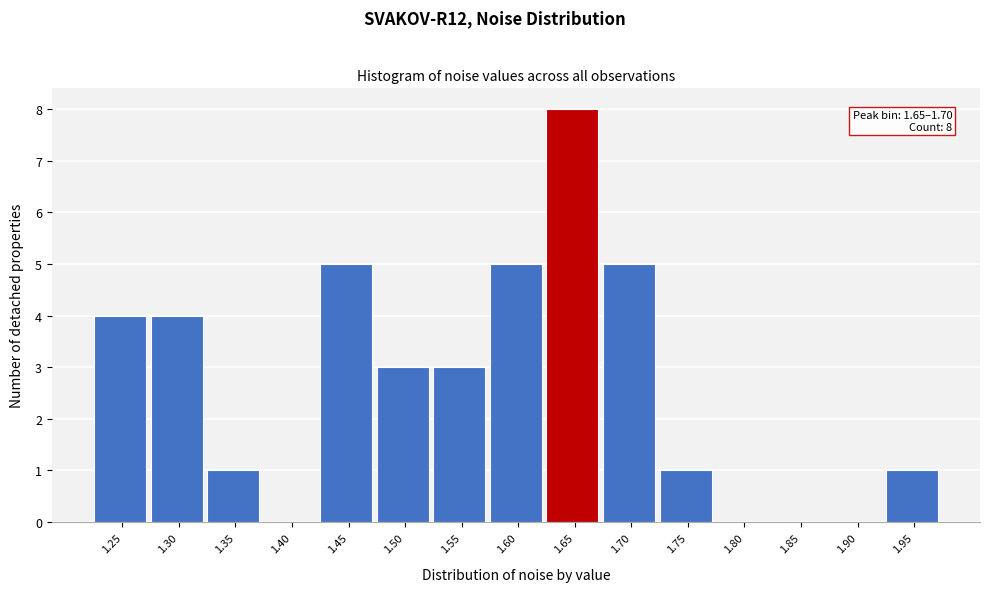

Reading right to left, what are all the values shown in this chart?

1.95=1	1.90=0	1.85=0	1.80=0	1.75=1	1.70=5	1.65=8	1.60=5	1.55=3	1.50=3	1.45=5	1.40=0	1.35=1	1.30=4	1.25=4